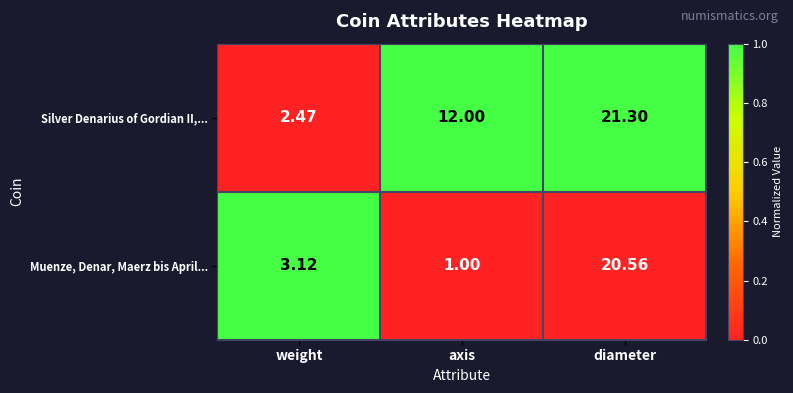

At which category does the chart reach its peak across all series?

diameter